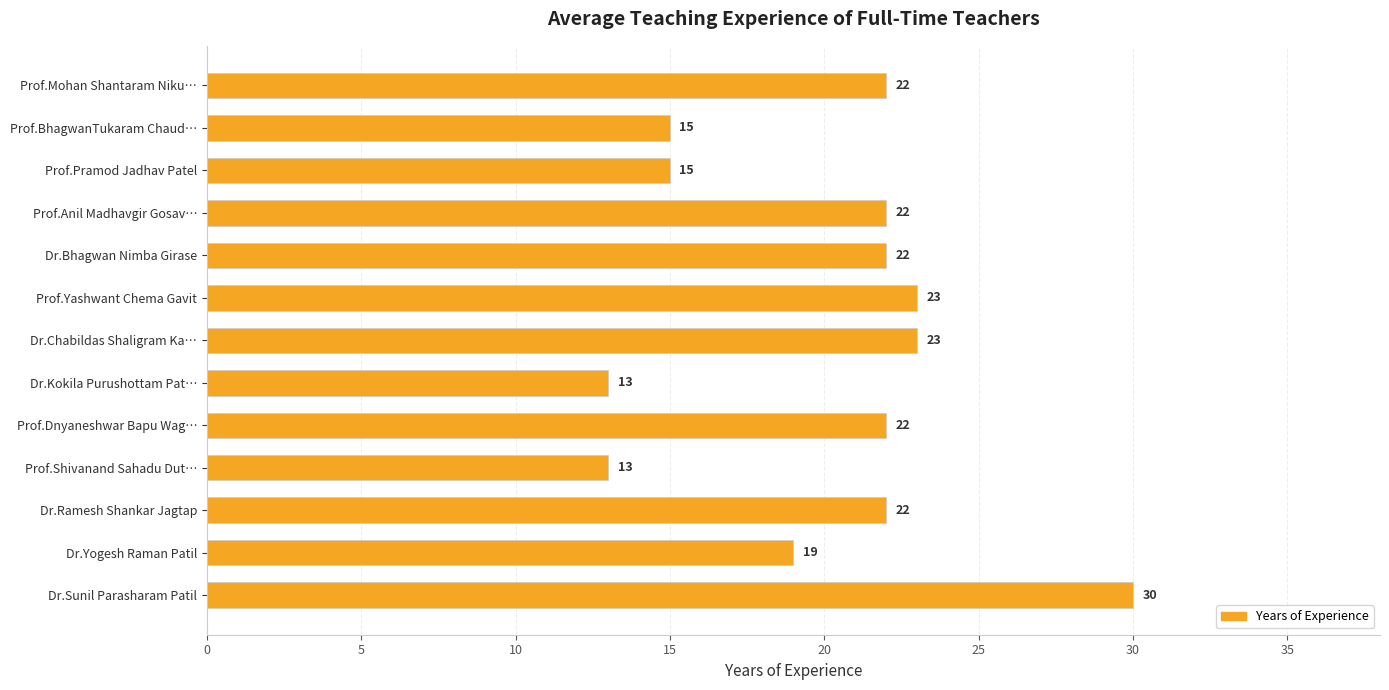

How many categories are shown in the chart?

13